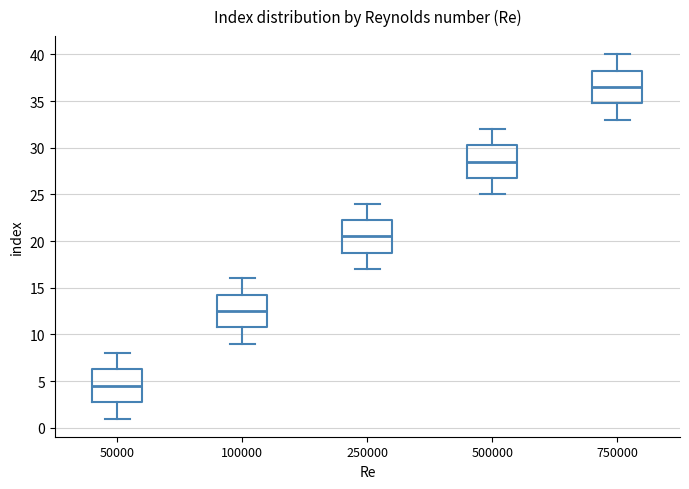

Where does the upper whisker of the box at x = 50000 end on the y-axis? The values are not printed on the chart, so give them approximately, as read against the axis.

8.0